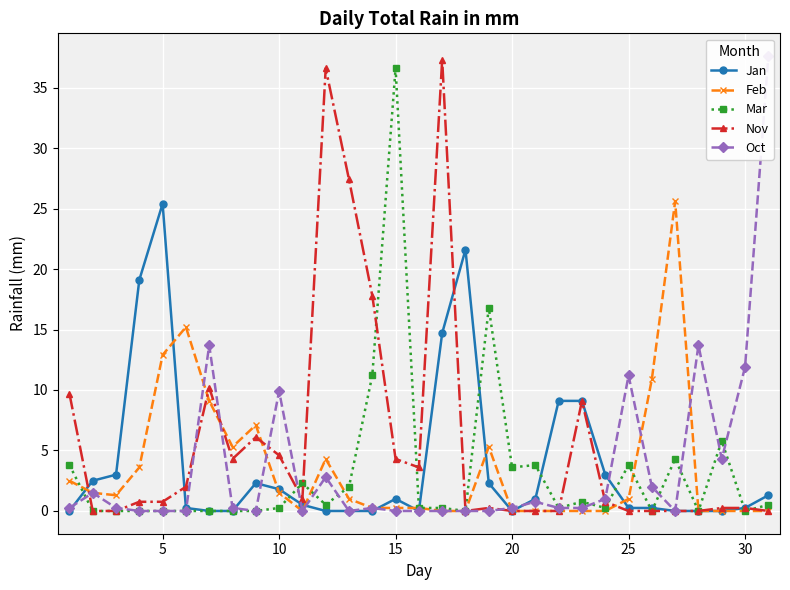

True or false: Mar has more than 0 points higher than both neighbors.

True